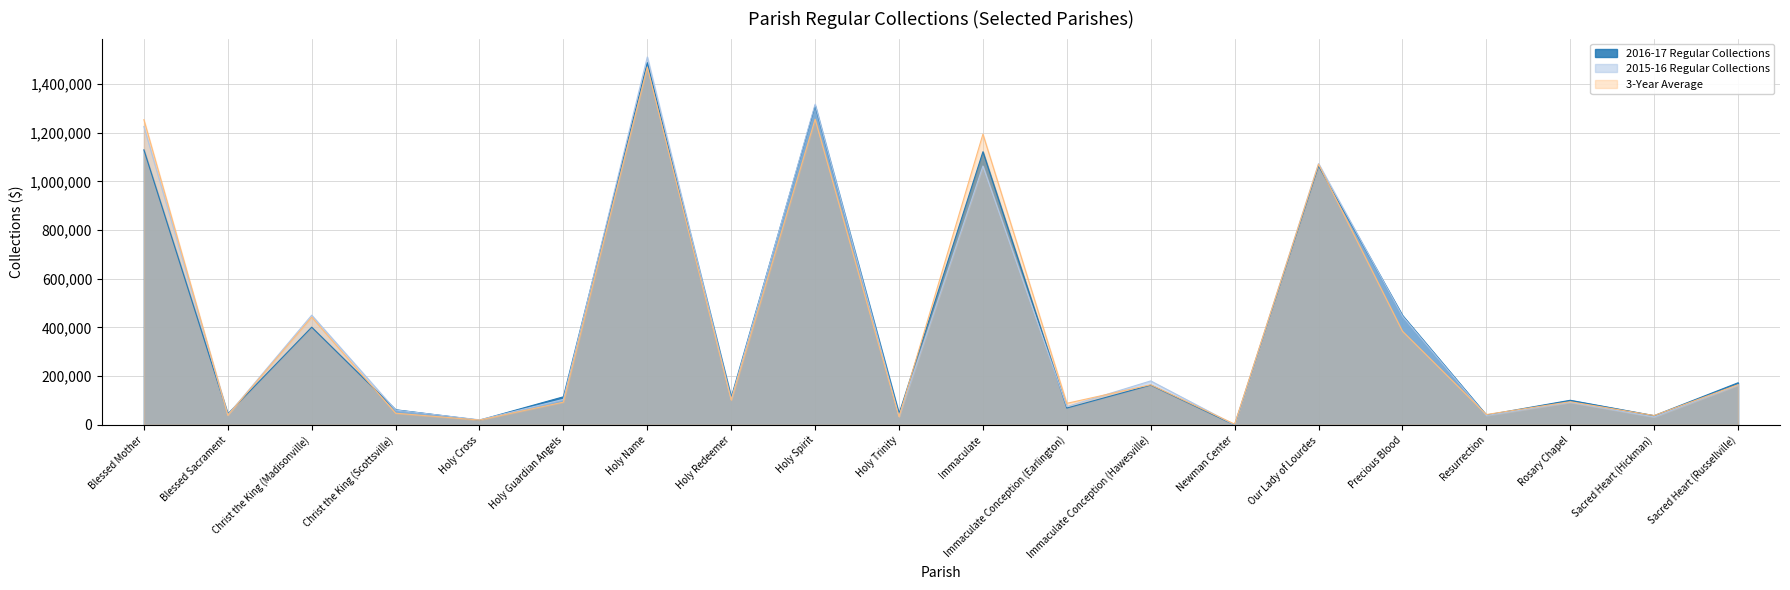

Reading left to right, transcribe all the data shown in this chart.

2016-17 Regular Collections: Blessed Mother=1129329.0	Blessed Sacrament=44998.8	Christ the King (Madisonville)=401110.5	Christ the King (Scottsville)=62212.0	Holy Cross=19479.0	Holy Guardian Angels=115335.1	Holy Name=1487089.3	Holy Redeemer=112720.0	Holy Spirit=1310457.9	Holy Trinity=45457.6	Immaculate=1121380.0	Immaculate Conception (Earlington)=69152.6	Immaculate Conception (Hawesville)=163286.8	Newman Center=0.0	Our Lady of Lourdes=1063473.8	Precious Blood=449387.5	Resurrection=40473.2	Rosary Chapel=101101.0	Sacred Heart (Hickman)=37994.1	Sacred Heart (Russellville)=172953.9
2015-16 Regular Collections: Blessed Mother=1225095.2	Blessed Sacrament=40942.7	Christ the King (Madisonville)=450509.4	Christ the King (Scottsville)=61004.4	Holy Cross=20816.7	Holy Guardian Angels=104875.4	Holy Name=1510442.6	Holy Redeemer=104491.7	Holy Spirit=1316686.4	Holy Trinity=34936.3	Immaculate=1062777.9	Immaculate Conception (Earlington)=75356.1	Immaculate Conception (Hawesville)=180588.2	Newman Center=0.0	Our Lady of Lourdes=1072849.6	Precious Blood=446870.5	Resurrection=38633.0	Rosary Chapel=92722.4	Sacred Heart (Hickman)=32627.0	Sacred Heart (Russellville)=163276.9
3-Year Average: Blessed Mother=1253136.2	Blessed Sacrament=39759.2	Christ the King (Madisonville)=442484.0	Christ the King (Scottsville)=48000.8	Holy Cross=19819.8	Holy Guardian Angels=93463.0	Holy Name=1468891.2	Holy Redeemer=101633.5	Holy Spirit=1254835.4	Holy Trinity=33793.2	Immaculate=1193740.4	Immaculate Conception (Earlington)=88566.8	Immaculate Conception (Hawesville)=164834.1	Newman Center=3223.9	Our Lady of Lourdes=1070210.7	Precious Blood=384653.2	Resurrection=42676.8	Rosary Chapel=95232.9	Sacred Heart (Hickman)=38537.4	Sacred Heart (Russellville)=165119.9